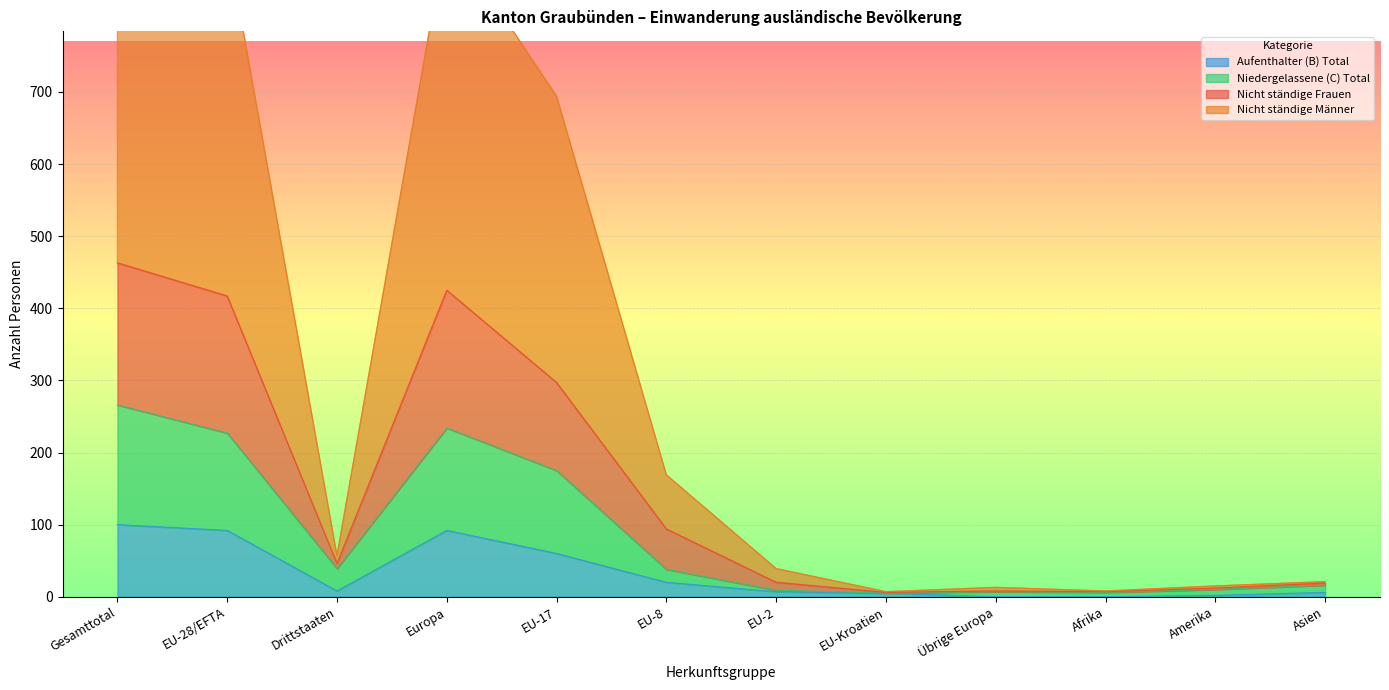

What is the lowest value of the Nicht ständige Männer series?

6